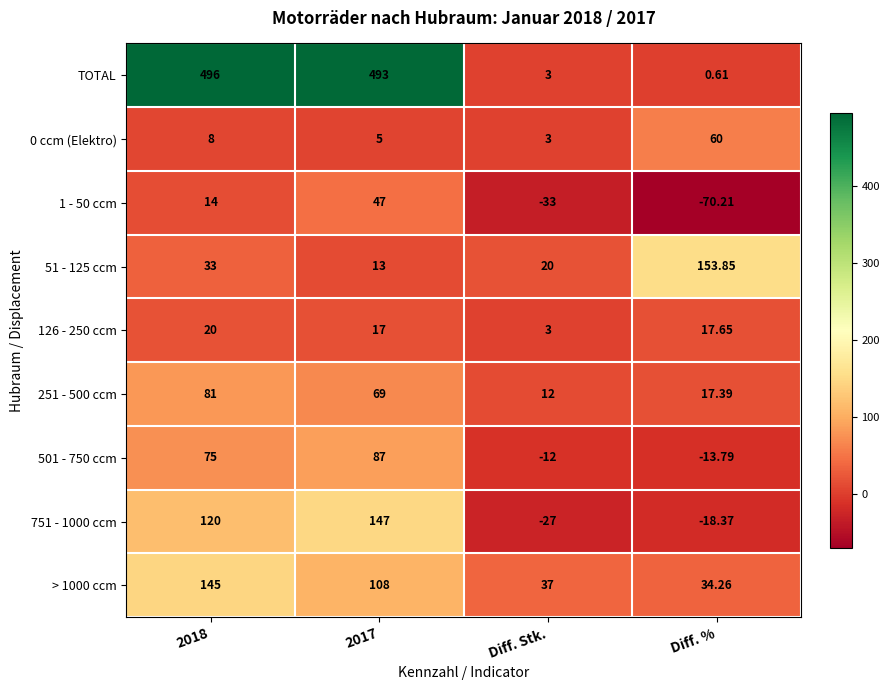

Which series has the largest total across all categories?

TOTAL